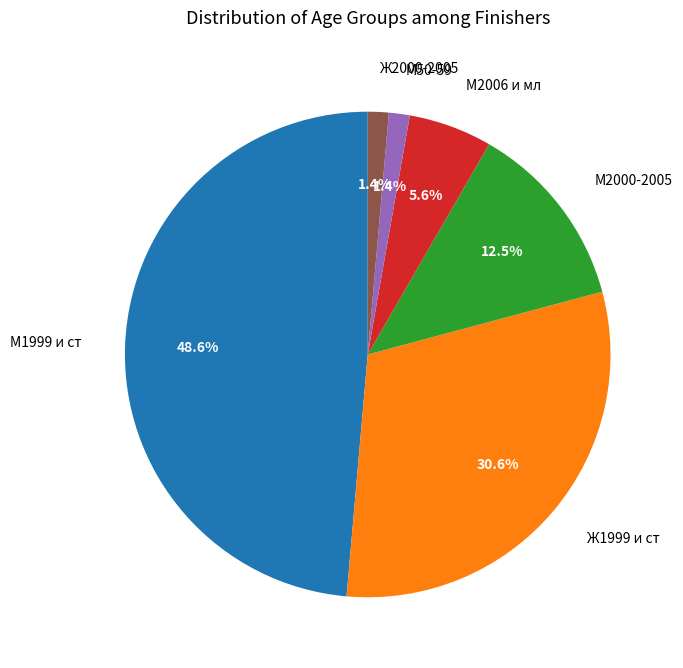

What percentage is NOT represented by М2006 и мл?

94.4%